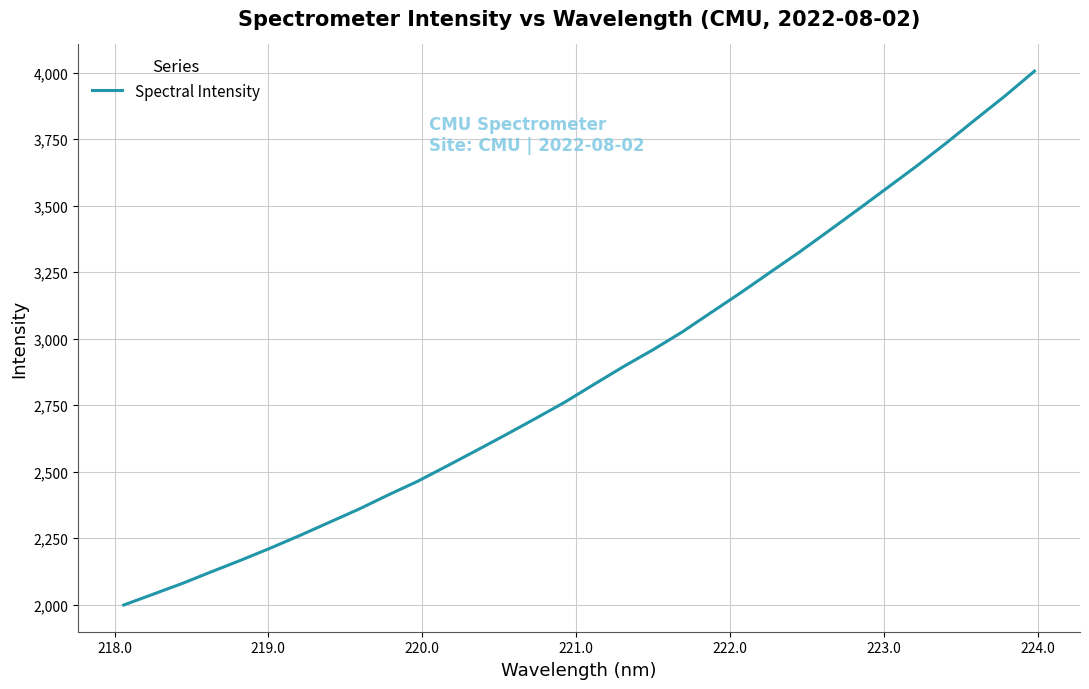

What is the smallest value displayed?

1998.8